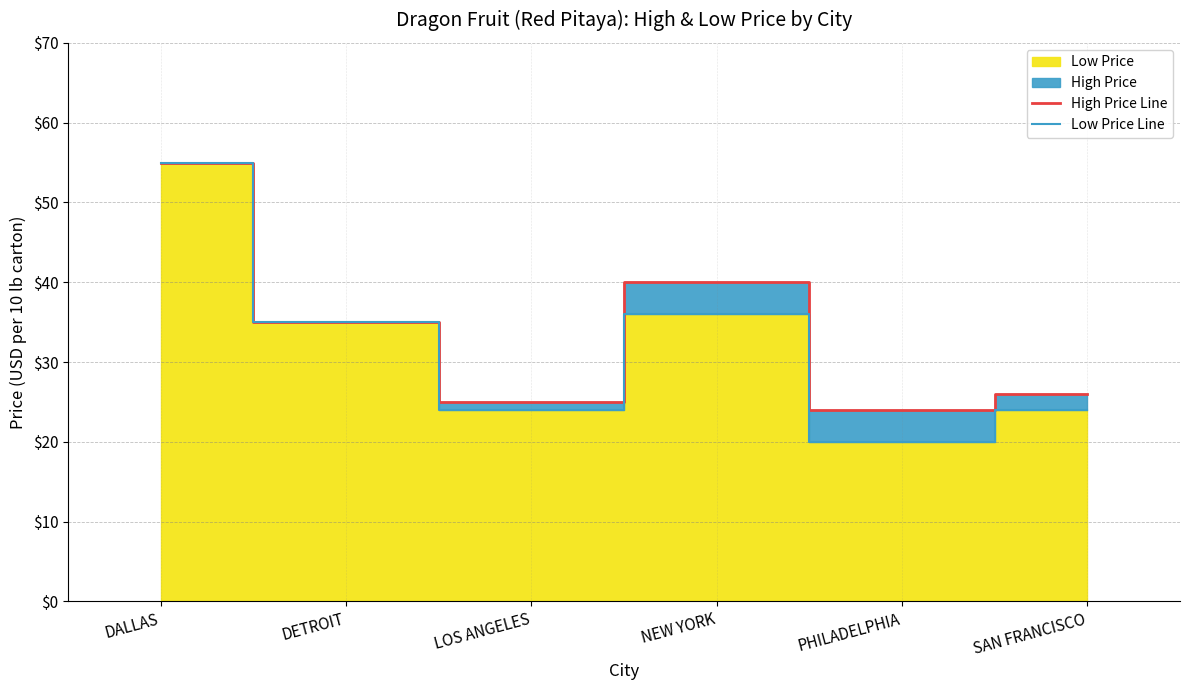

The value of Low Price Line at NEW YORK is 36. True or false?

True